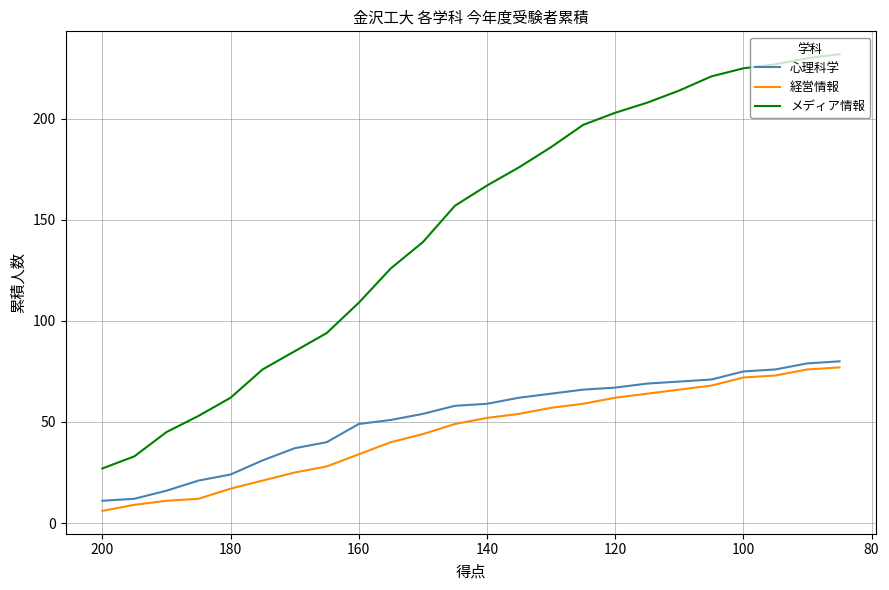

How many data points in 心理科学 are less than 59?

12